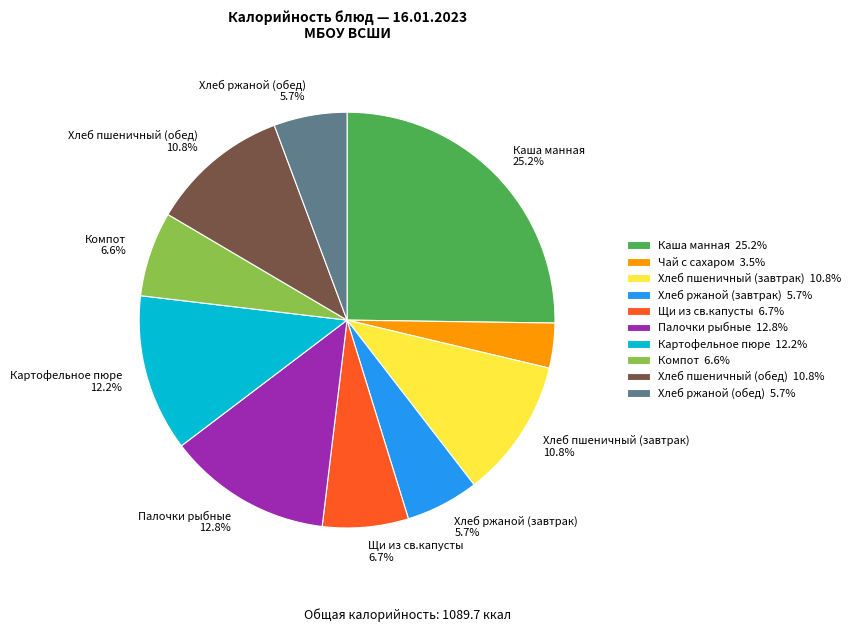

Does any single category account for the majority?

No